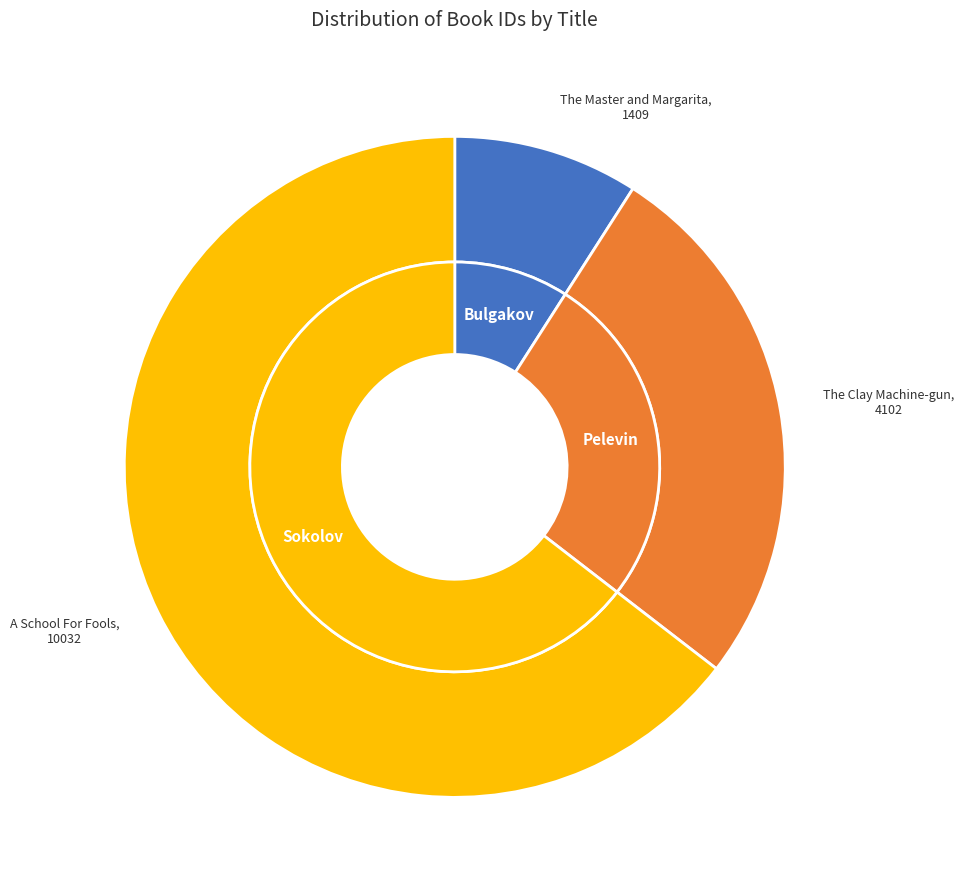

Is it true that The Clay Machine-gun is 15% of the pie?

False